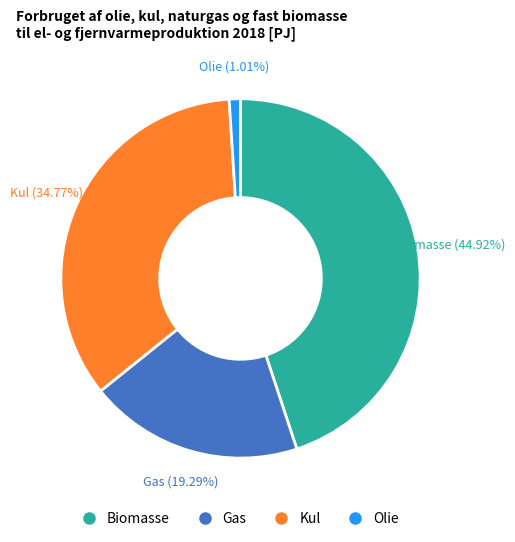

How much of the chart is everything except Biomasse?

55.1%